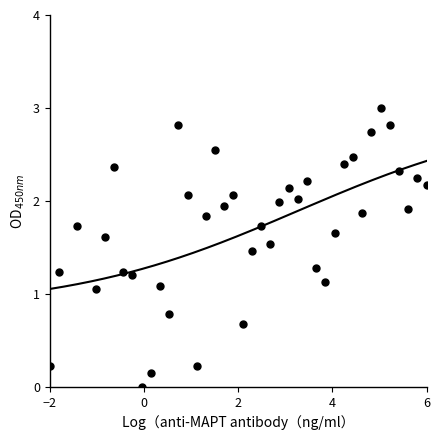

What is the range of Y values (max minus min)?

3.0